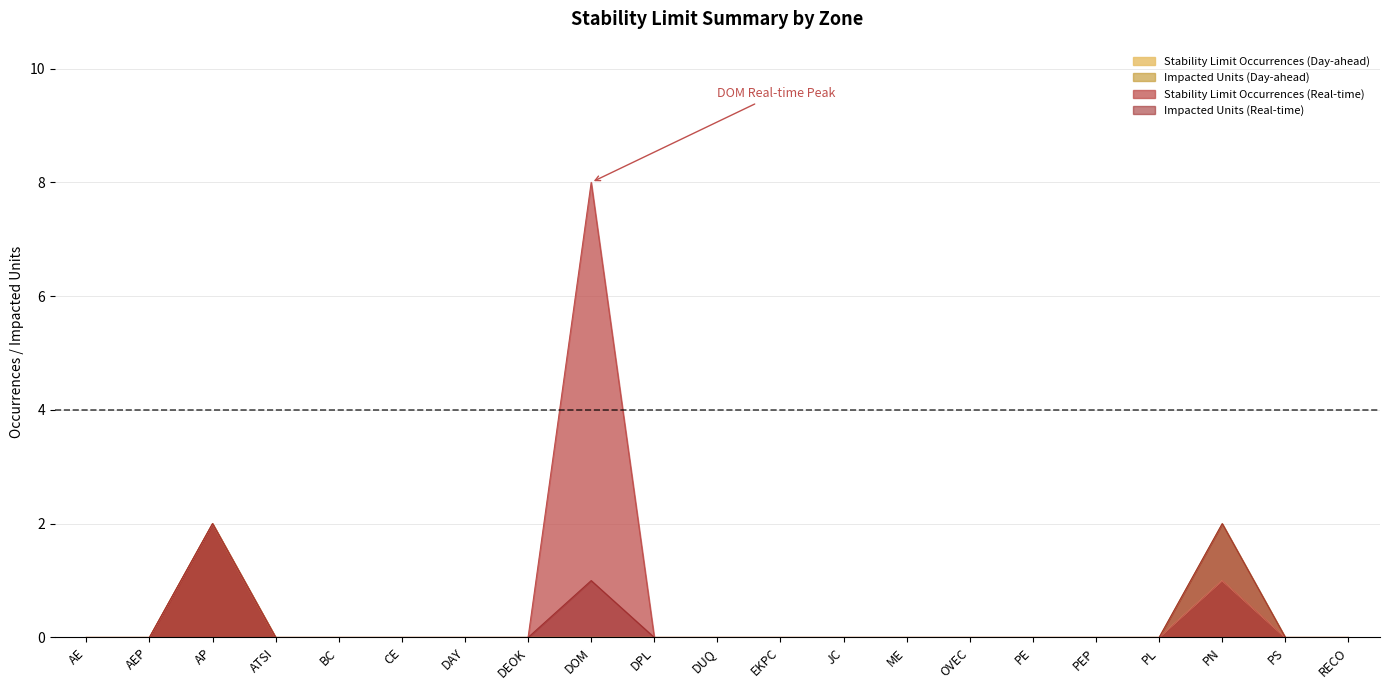

At which category is the sum across all series the highest?

DOM